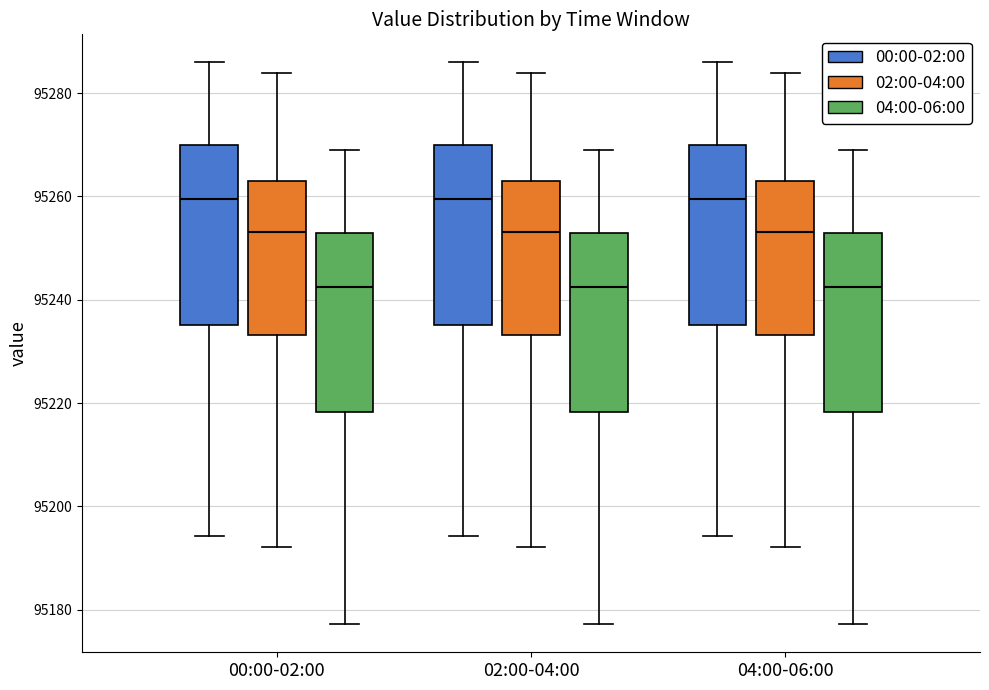

Where is the upper edge of the box for 02:00-04:00 (02:00-04:00) on the y-axis? The values are not printed on the chart, so give them approximately, as read against the axis.

95262